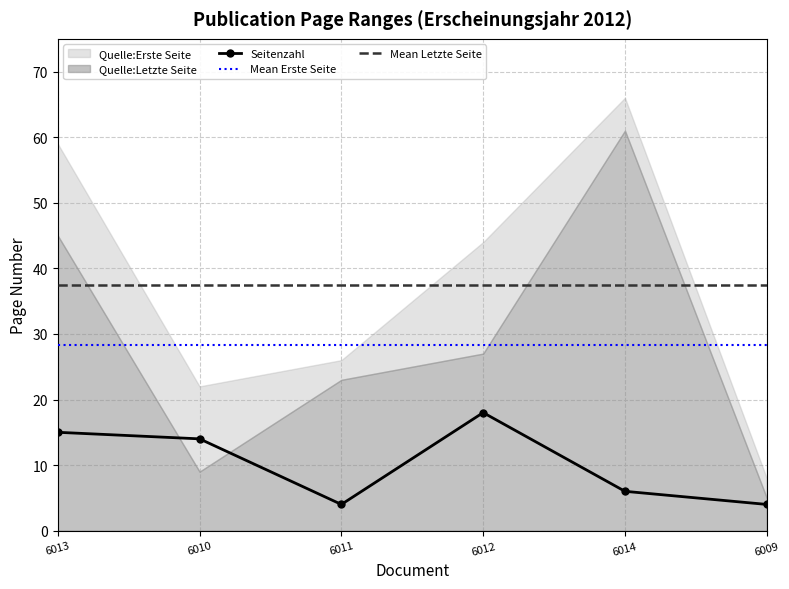

Is the value of Seitenzahl at 6011 greater than the value of Mean Letzte Seite at 6014?

No